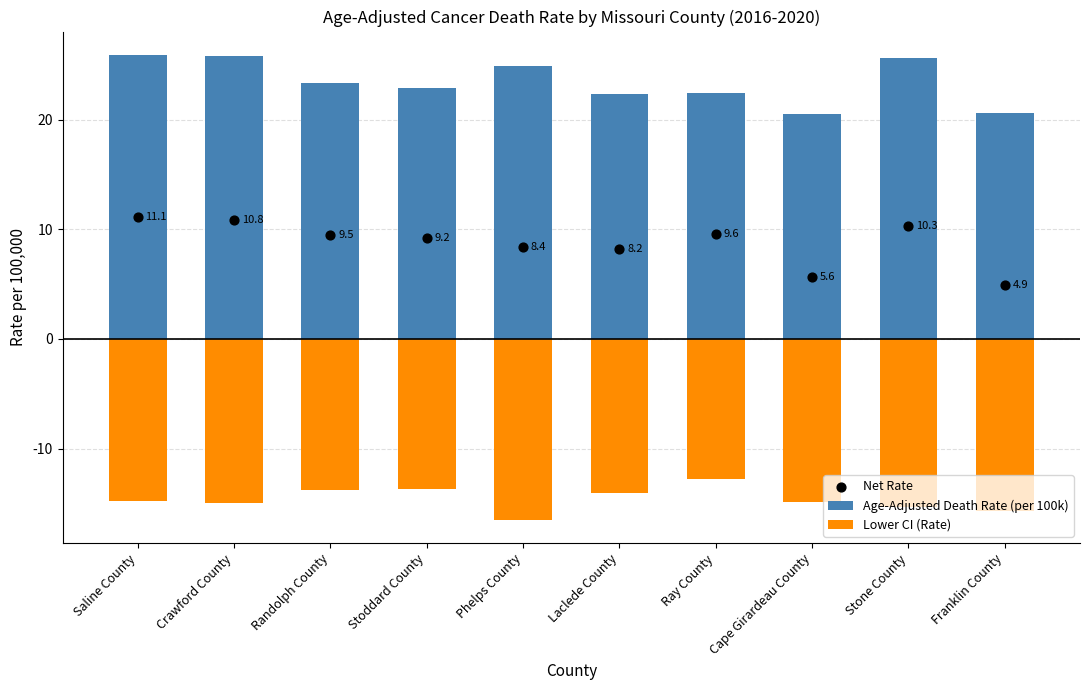

What are all the series names shown in the legend?

Age-Adjusted Death Rate (per 100k), Lower CI (Rate), Net Rate